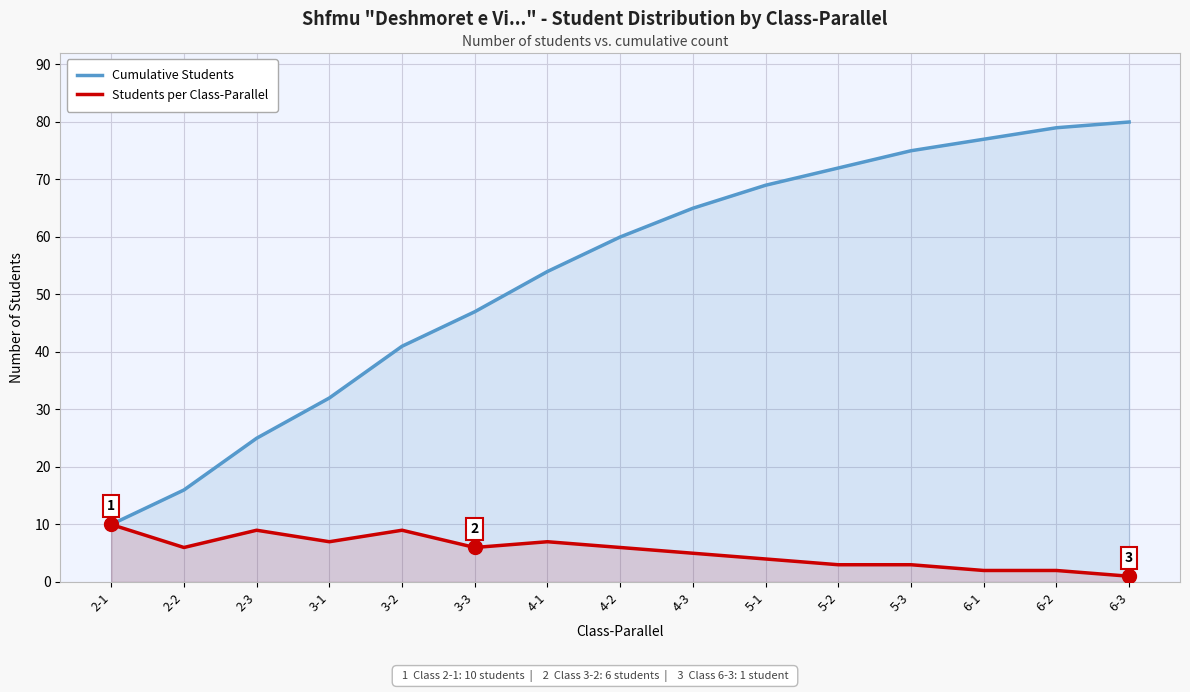

Rank the categories by Cumulative Students value from highest to lowest.

6-3, 6-2, 6-1, 5-3, 5-2, 5-1, 4-3, 4-2, 4-1, 3-3, 3-2, 3-1, 2-3, 2-2, 2-1